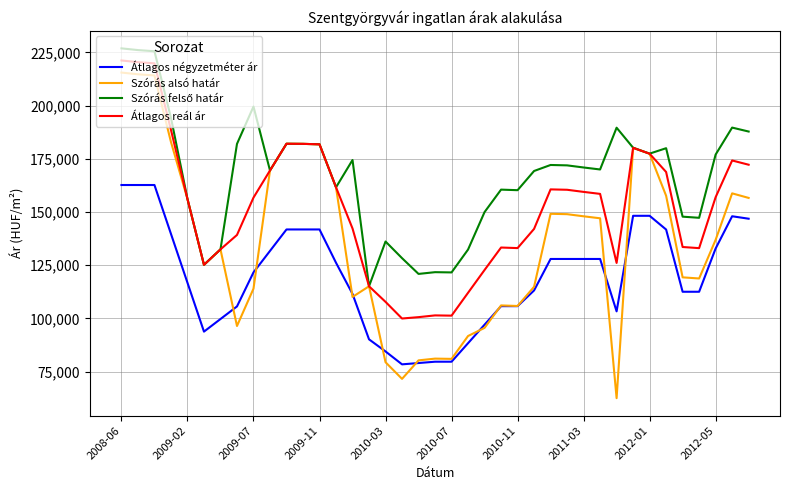

What is the smallest value displayed?

62476